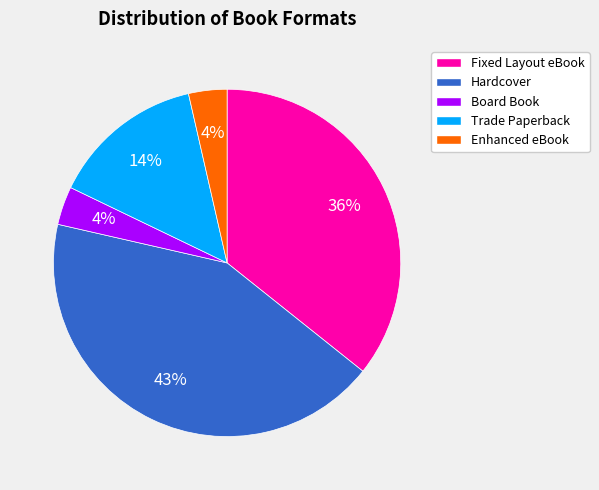

To the nearest percent, what is the average slice percentage?

20%